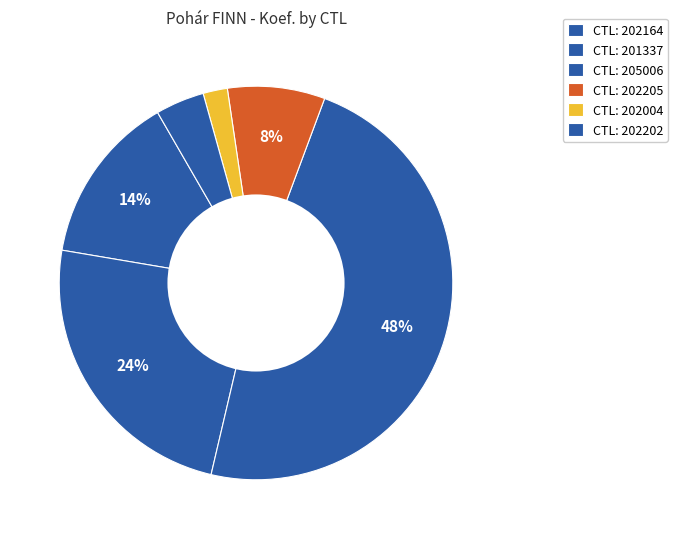

Does any single category account for the majority?

No